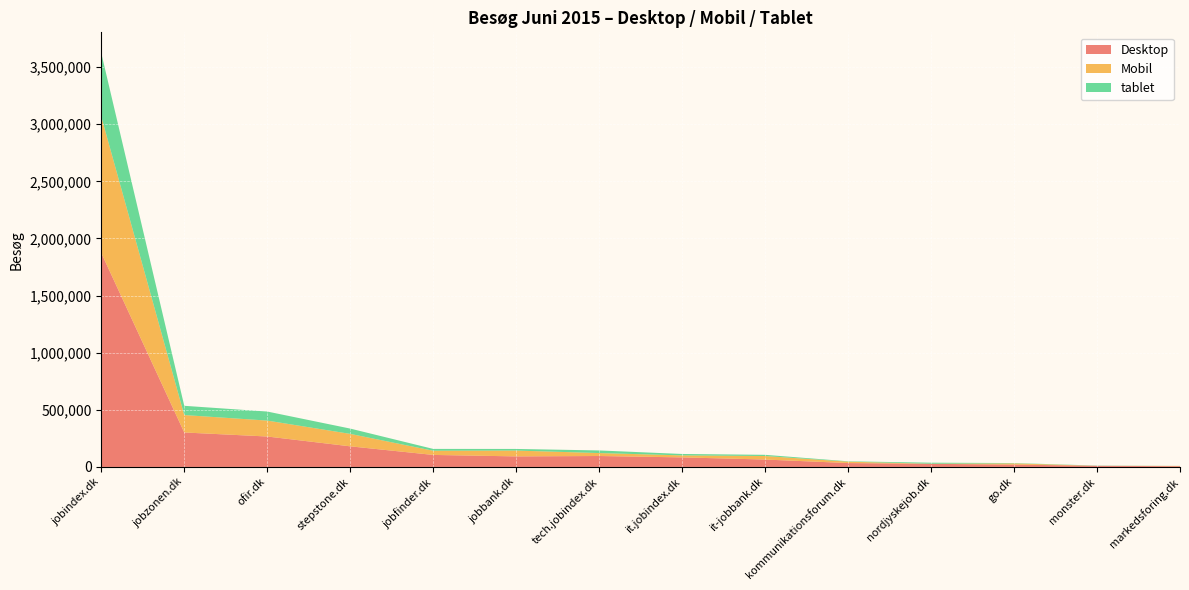

Reading left to right, transcribe all the data shown in this chart.

Desktop: jobindex.dk=1873424	jobzonen.dk=301830	ofir.dk=266610	stepstone.dk=180553	jobfinder.dk=105278	jobbank.dk=92493	tech.jobindex.dk=95804	it.jobindex.dk=83721	it-jobbank.dk=64924	kommunikationsforum.dk=34108	nordjyskejob.dk=27350	go.dk=20673	monster.dk=10215	markedsforing.dk=6455
Mobil: jobindex.dk=1193883	jobzonen.dk=152647	ofir.dk=139331	stepstone.dk=109012	jobfinder.dk=36669	jobbank.dk=50956	tech.jobindex.dk=25849	it.jobindex.dk=17568	it-jobbank.dk=30851	kommunikationsforum.dk=12003	nordjyskejob.dk=796	go.dk=10553	monster.dk=8	markedsforing.dk=2544
tablet: jobindex.dk=556345	jobzonen.dk=80829	ofir.dk=79202	stepstone.dk=46377	jobfinder.dk=16038	jobbank.dk=14195	tech.jobindex.dk=22901	it.jobindex.dk=12323	it-jobbank.dk=10406	kommunikationsforum.dk=3325	nordjyskejob.dk=9223	go.dk=2909	monster.dk=1856	markedsforing.dk=410